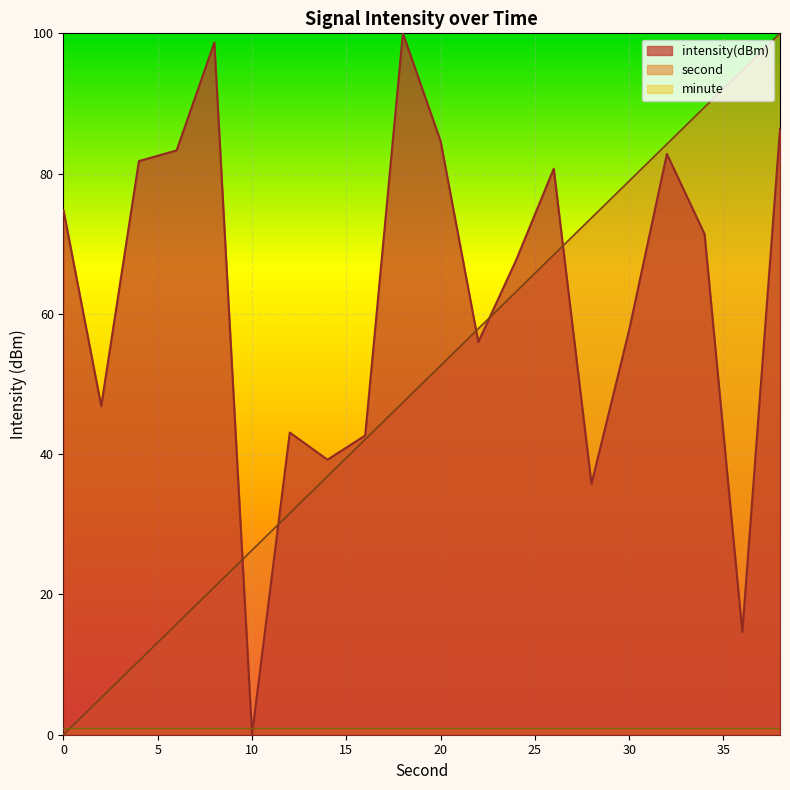

Which category has the highest value in the intensity series?

18